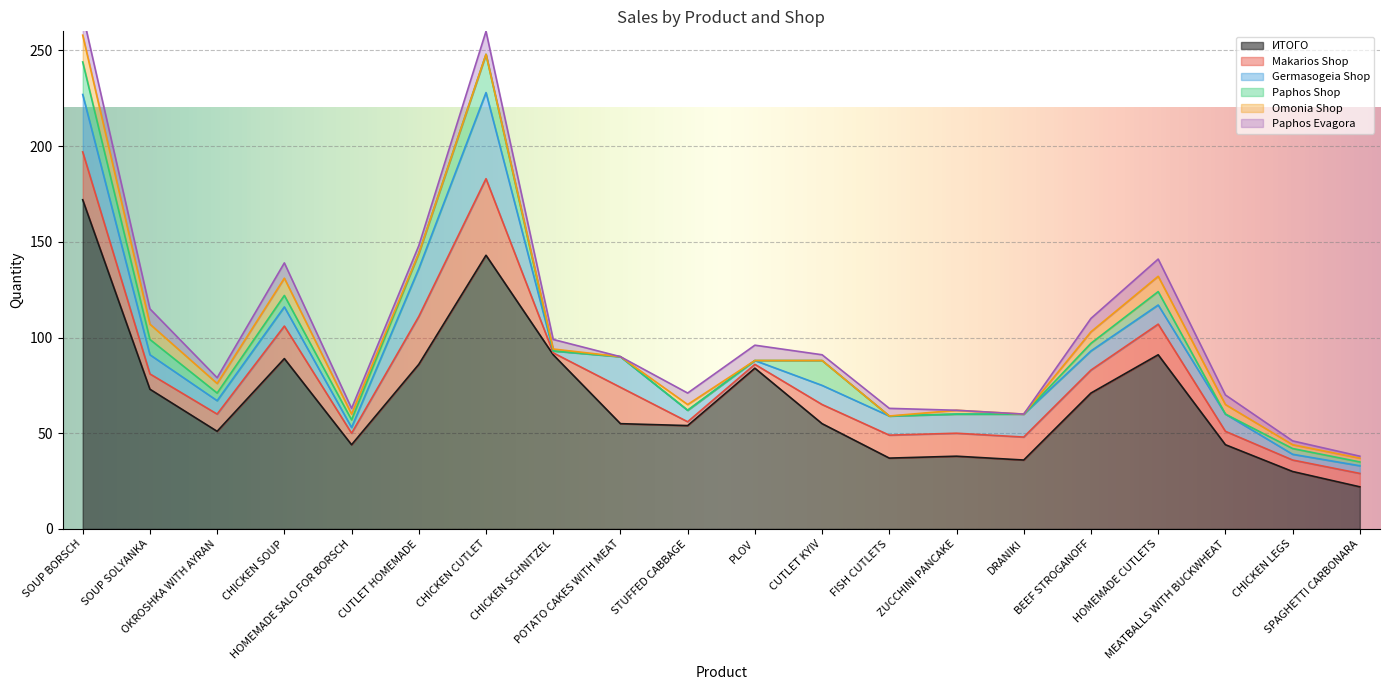

Where does the ИТОГО series first go above 55?

SOUP BORSCH